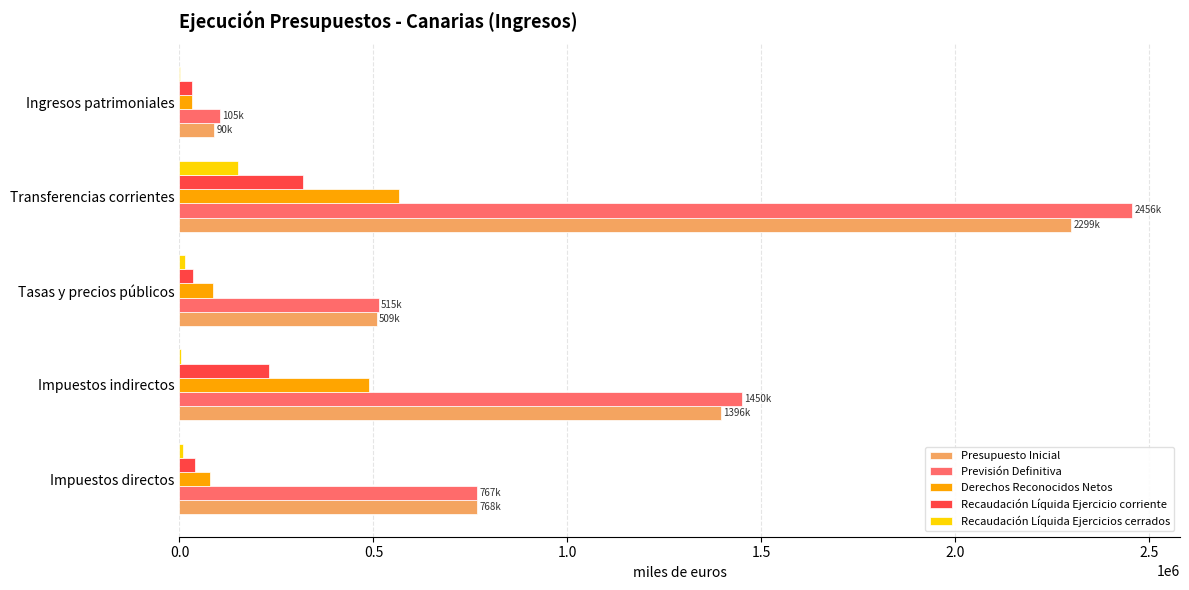

What is the sum of all Recaudación Líquida Ejercicio corriente values?

654505.6